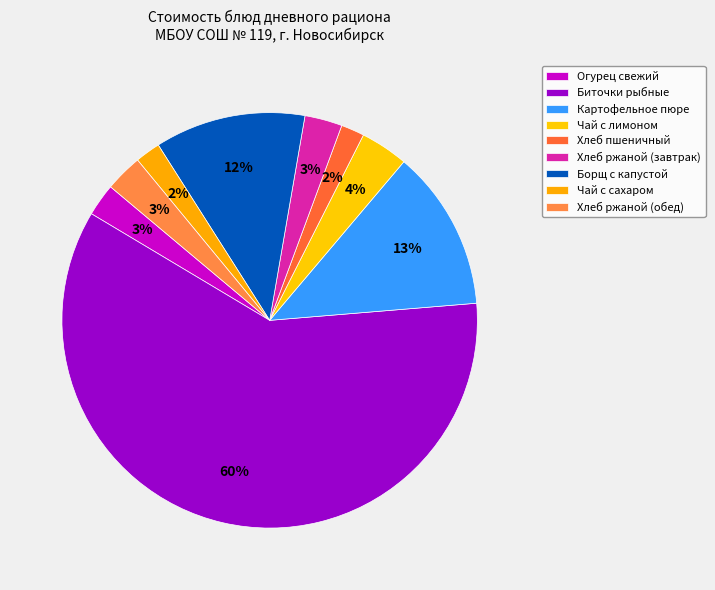

What percentage is the Биточки рыбные slice, to the nearest percent?

60%